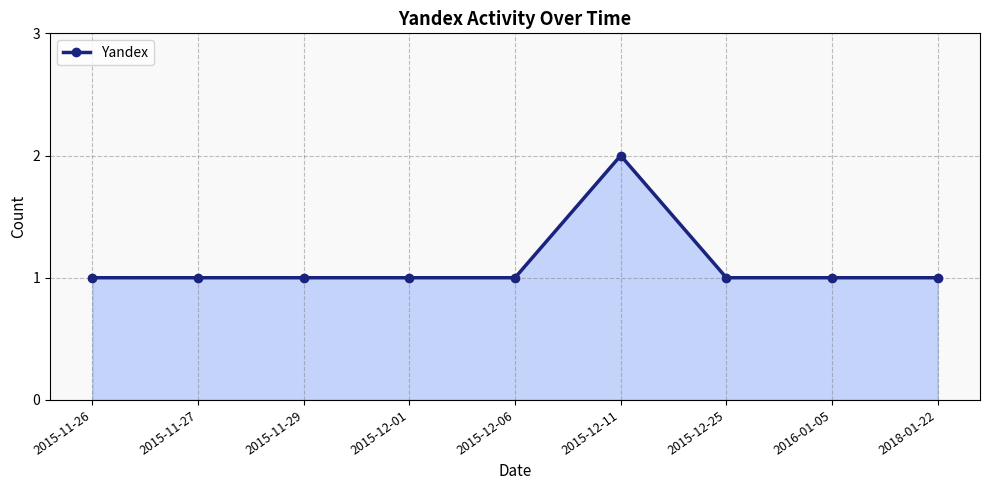

What is the average value?

1